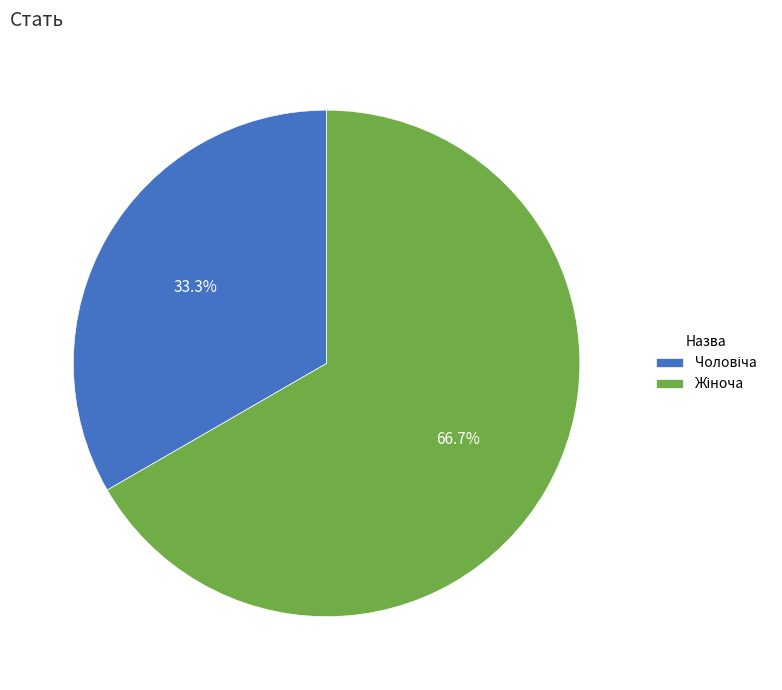

Count the number of slices in the pie.

2